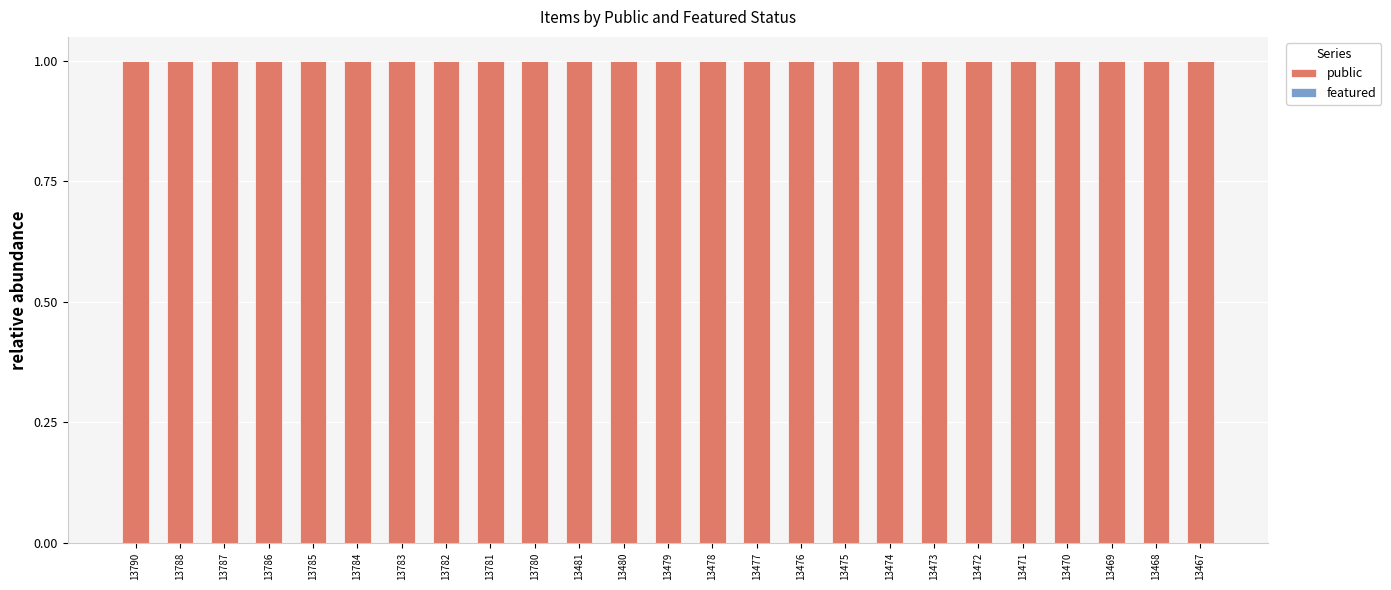

List the series in order of their overall mean, lowest first.

featured, public